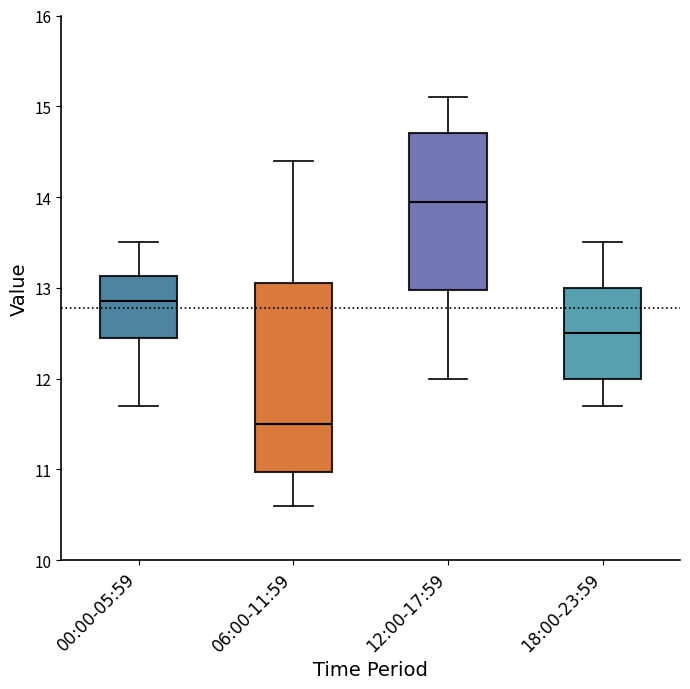

Where does the upper whisker of the box for 06:00-11:59 end on the y-axis? The values are not printed on the chart, so give them approximately, as read against the axis.

14.4